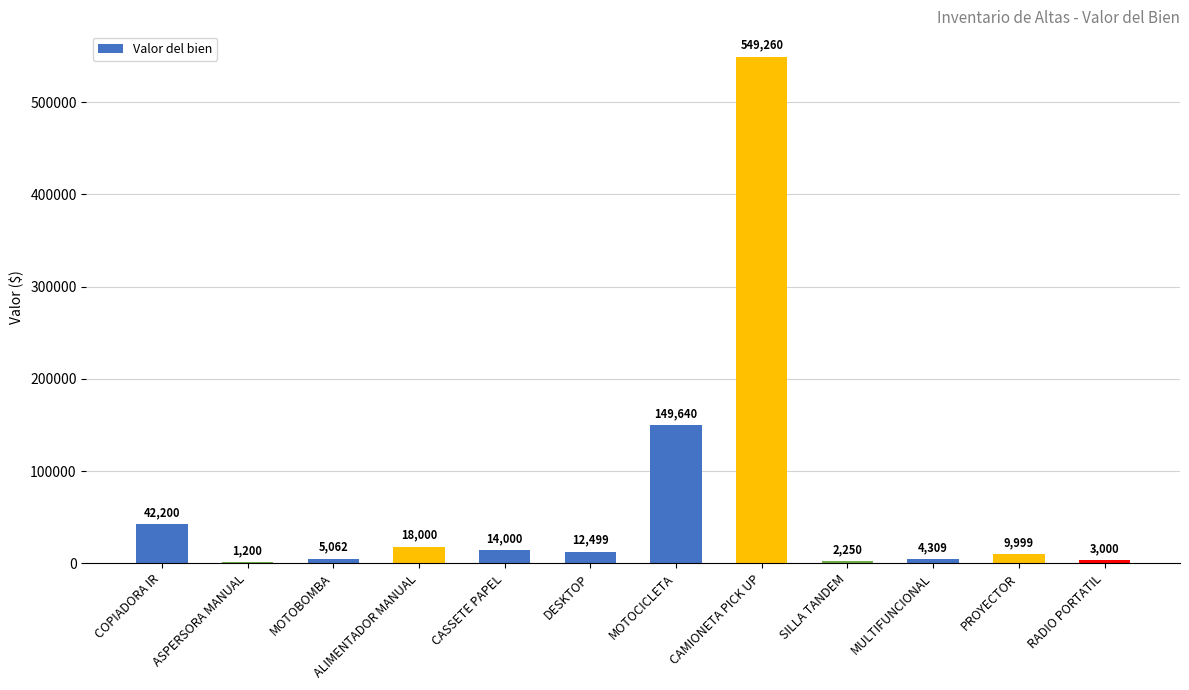

What is the average value?

67618.2